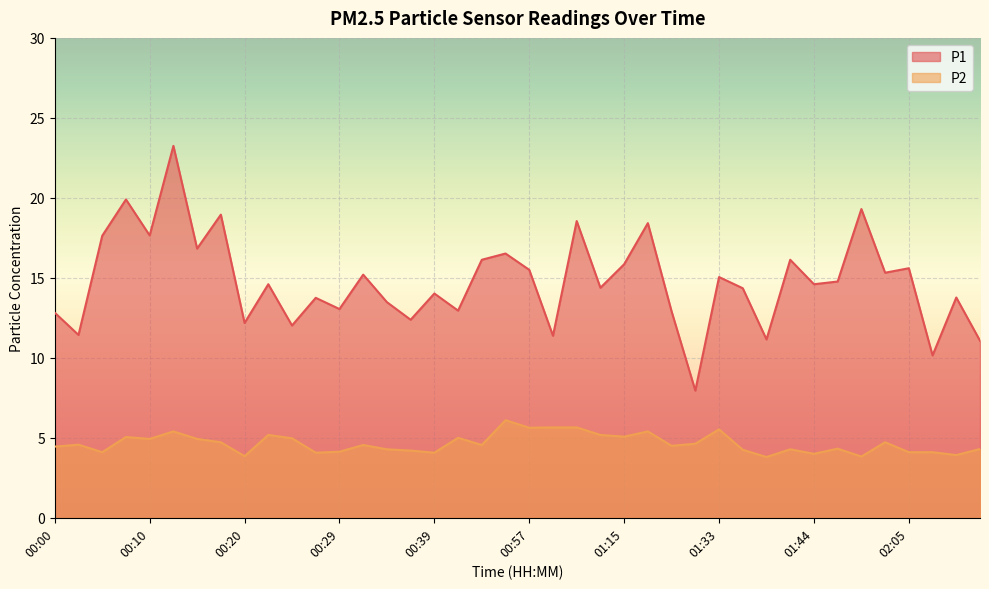

What is the average value of the P2 series?

4.6